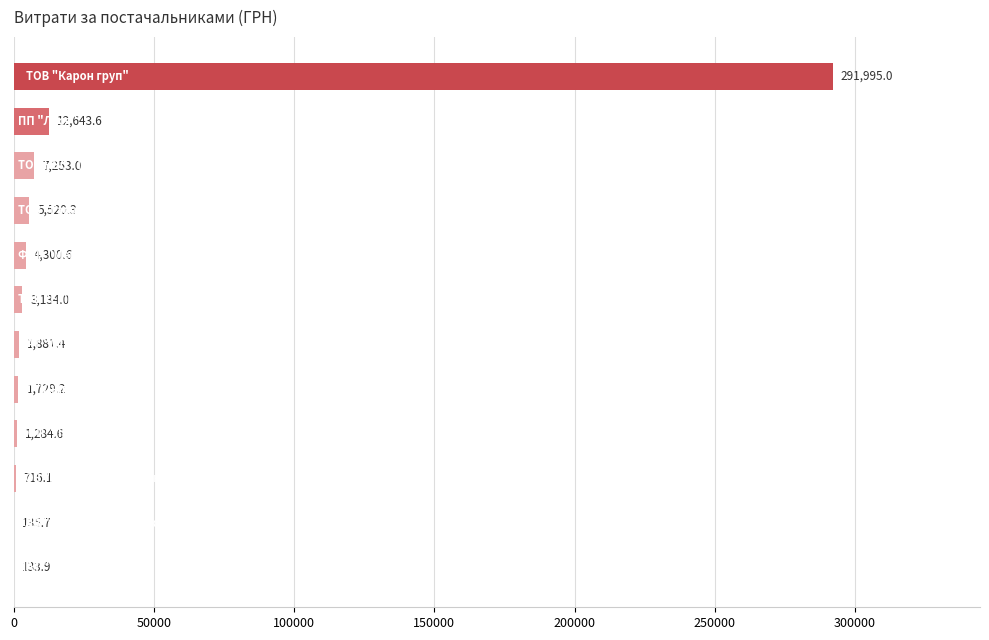

What is the maximum value shown in the chart?

291995.0